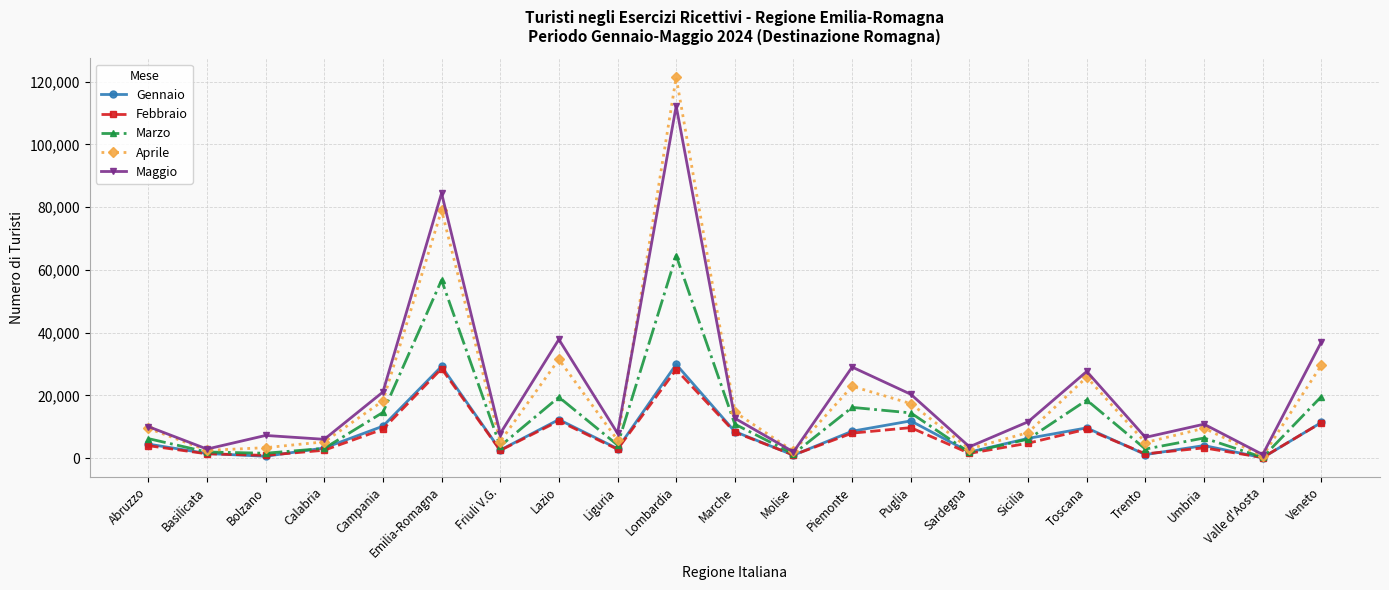

What is the total value across all series at Campania?

73326